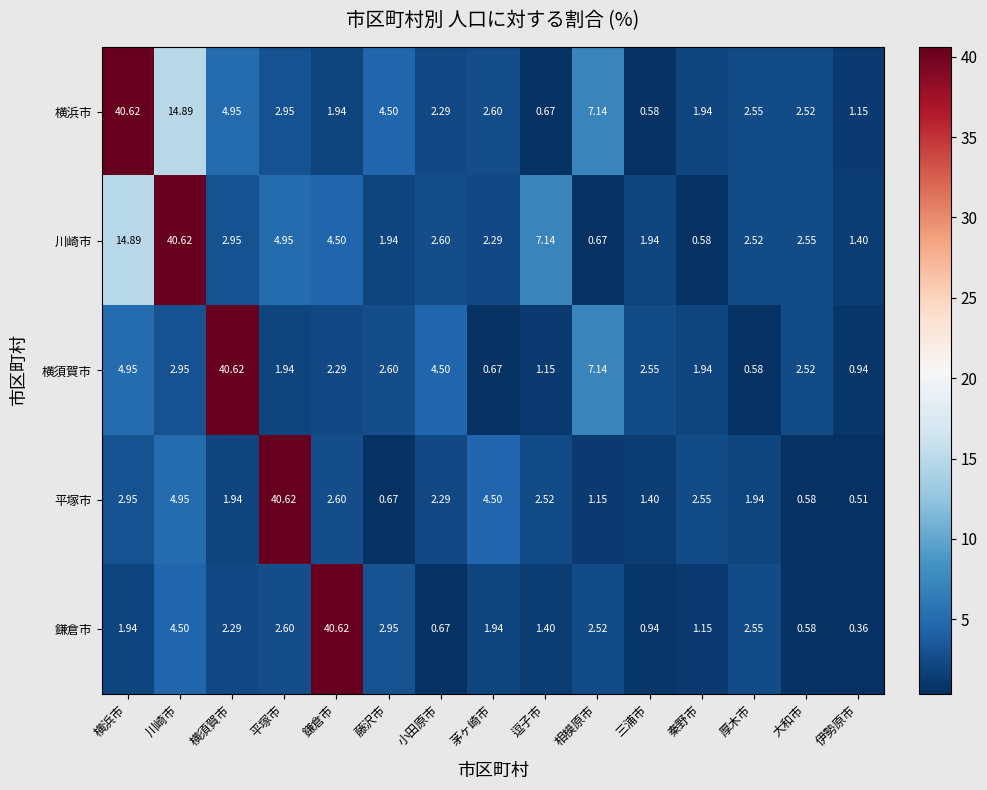

Which series has the largest total across all categories?

川崎市